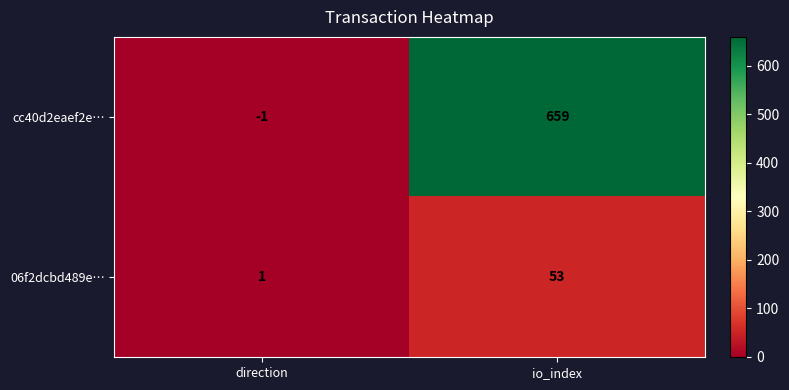

At which category does the chart reach its minimum across all series?

direction